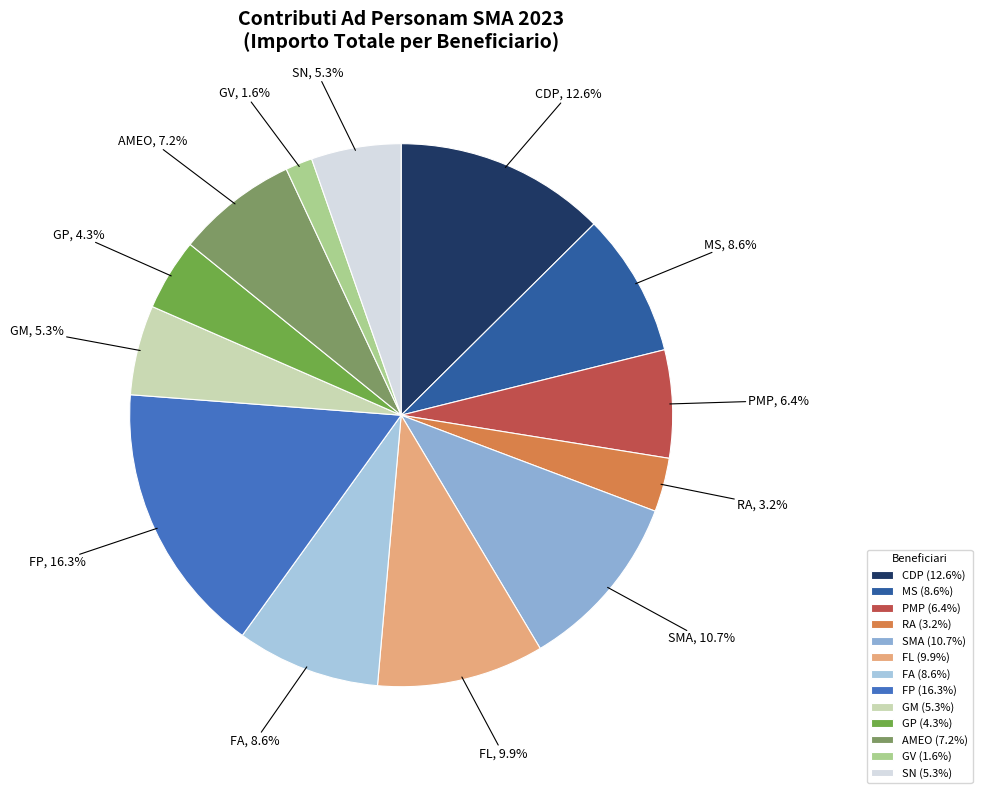

Is the sum of GV and AMEO greater than half?

No